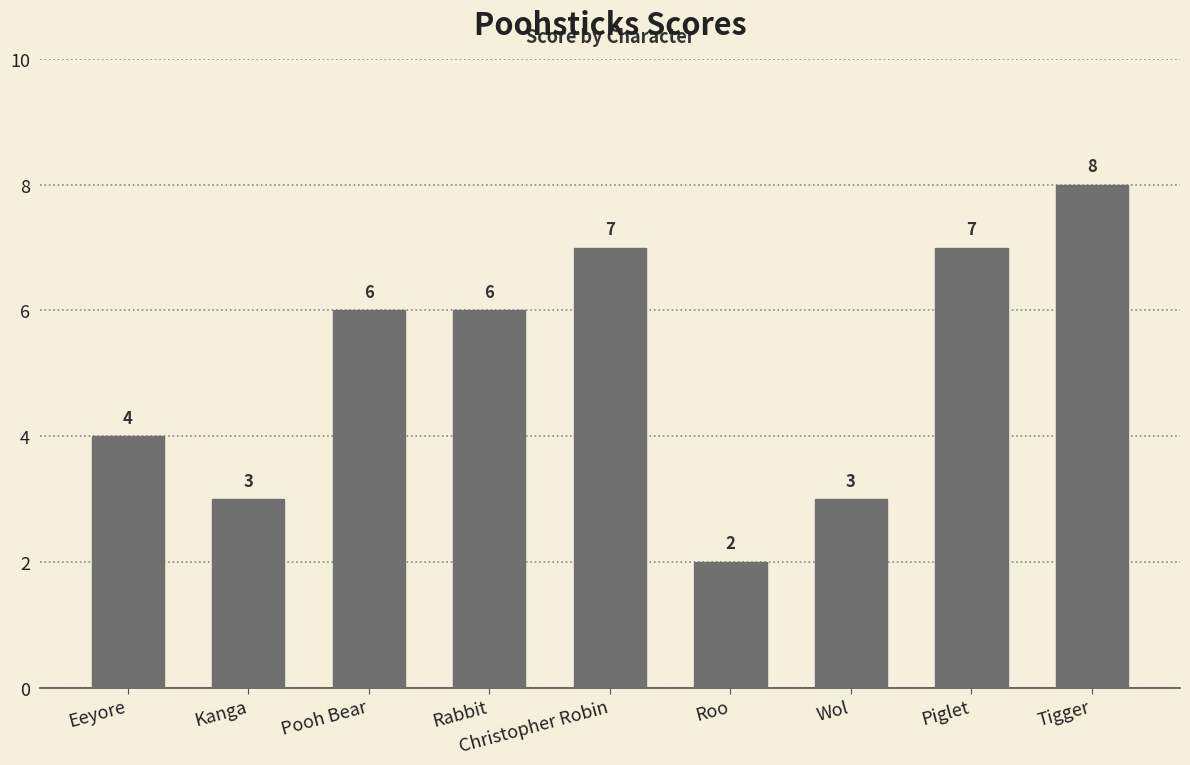

What is the difference between the maximum and minimum values?

6